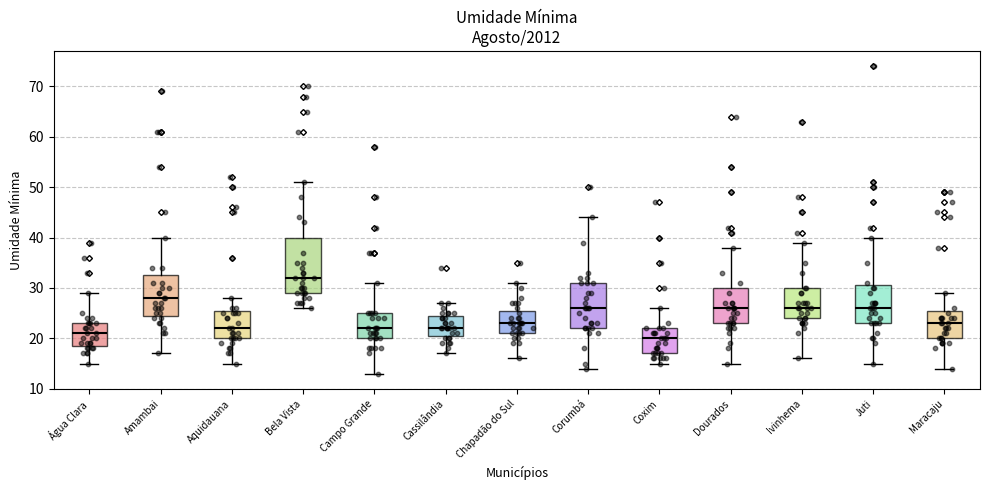

Reading left to right, transcribe this box plot: for each box, give where its median line is, the range the box spans, and where its two whiskers end, as read against the y-axis. The values are not printed on the chart, so give them approximately, as read against the axis.

Água Clara: median 21, box 19 to 23, whiskers 15 to 29
Amambai: median 28, box 25 to 33, whiskers 17 to 40
Aquidauana: median 22, box 20 to 26, whiskers 15 to 28
Bela Vista: median 32, box 29 to 40, whiskers 26 to 51
Campo Grande: median 22, box 20 to 25, whiskers 13 to 31
Cassilândia: median 22, box 21 to 25, whiskers 17 to 27
Chapadão do Sul: median 23, box 21 to 26, whiskers 16 to 31
Corumbá: median 26, box 22 to 31, whiskers 14 to 44
Coxim: median 20, box 17 to 22, whiskers 15 to 26
Dourados: median 26, box 23 to 30, whiskers 15 to 38
Ivinhema: median 26, box 24 to 30, whiskers 16 to 39
Juti: median 26, box 23 to 31, whiskers 15 to 40
Maracaju: median 23, box 20 to 26, whiskers 14 to 29